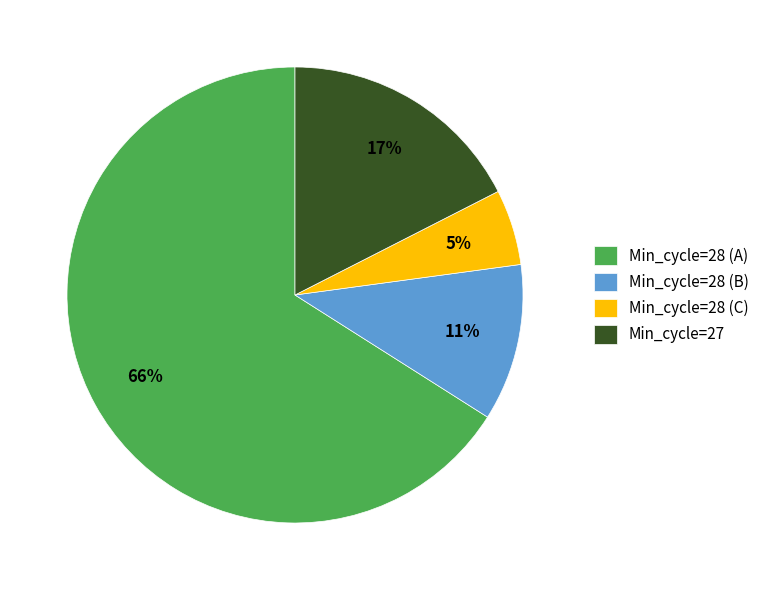

Count the number of slices in the pie.

4